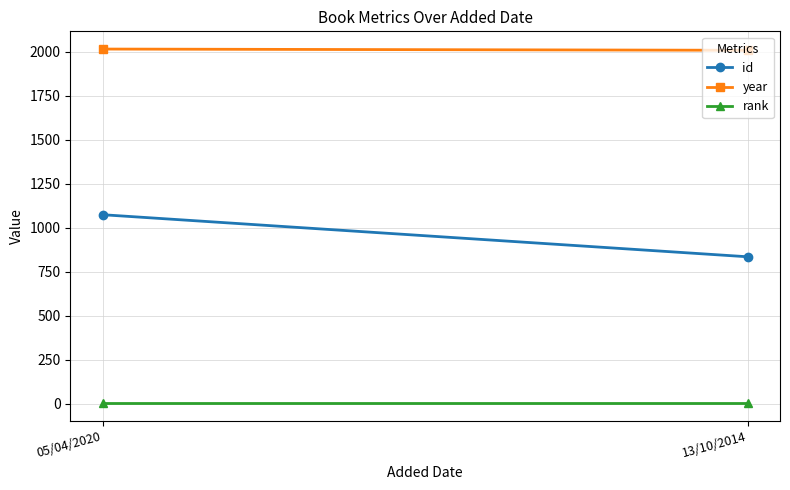

Reading left to right, extract all data points from this chart.

id: 05/04/2020=1073	13/10/2014=834
year: 05/04/2020=2014	13/10/2014=2007
rank: 05/04/2020=1	13/10/2014=1